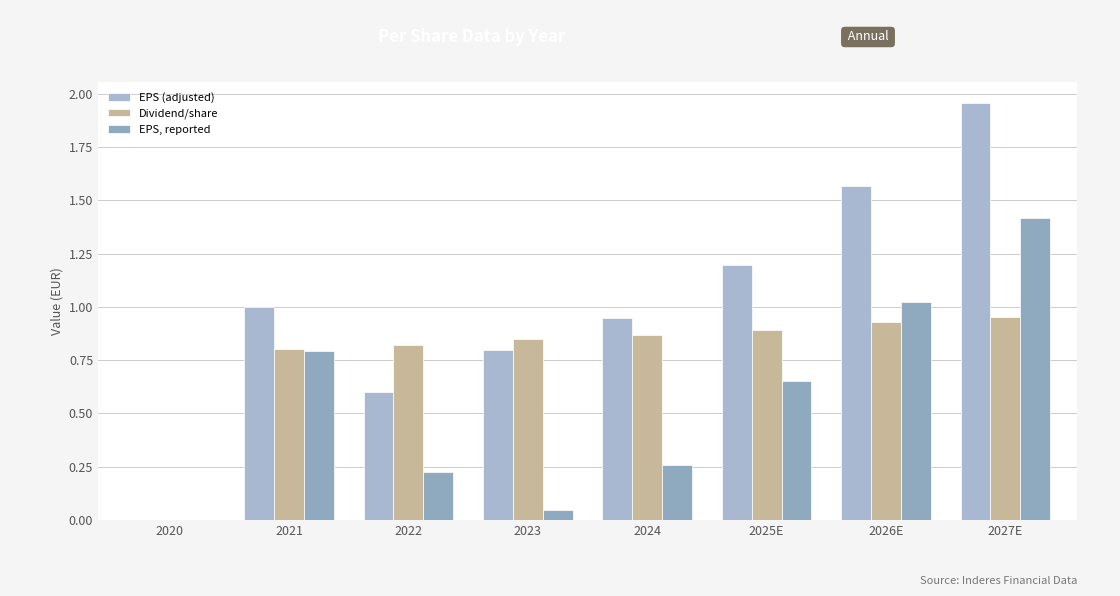

The Dividend/share series shows 0.9 at 2025E. True or false?

True